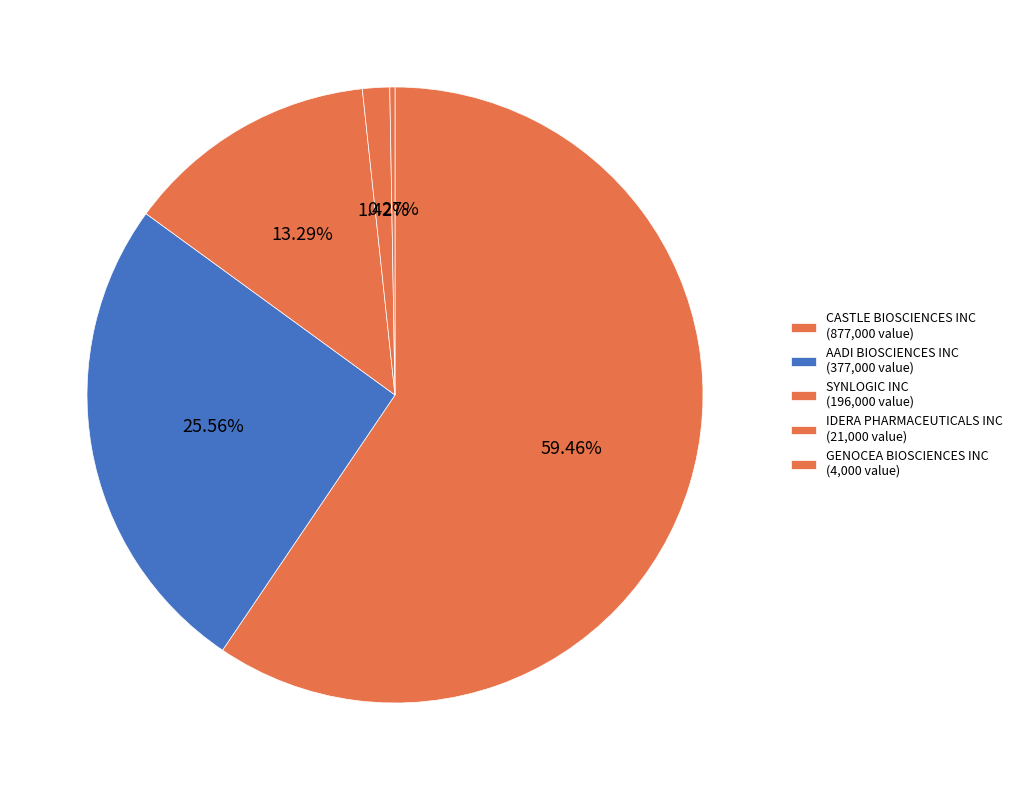

To the nearest percent, what is the difference between the largest and smallest slice percentages?

59%